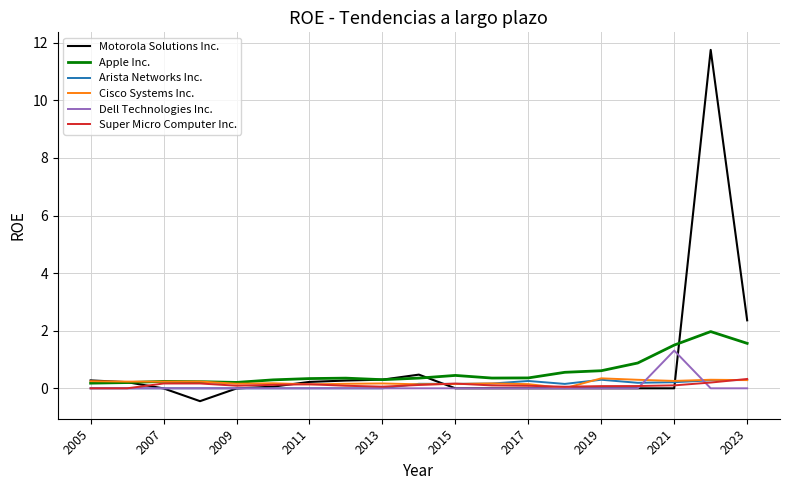

Which series has the largest range (max minus min)?

Motorola Solutions Inc.